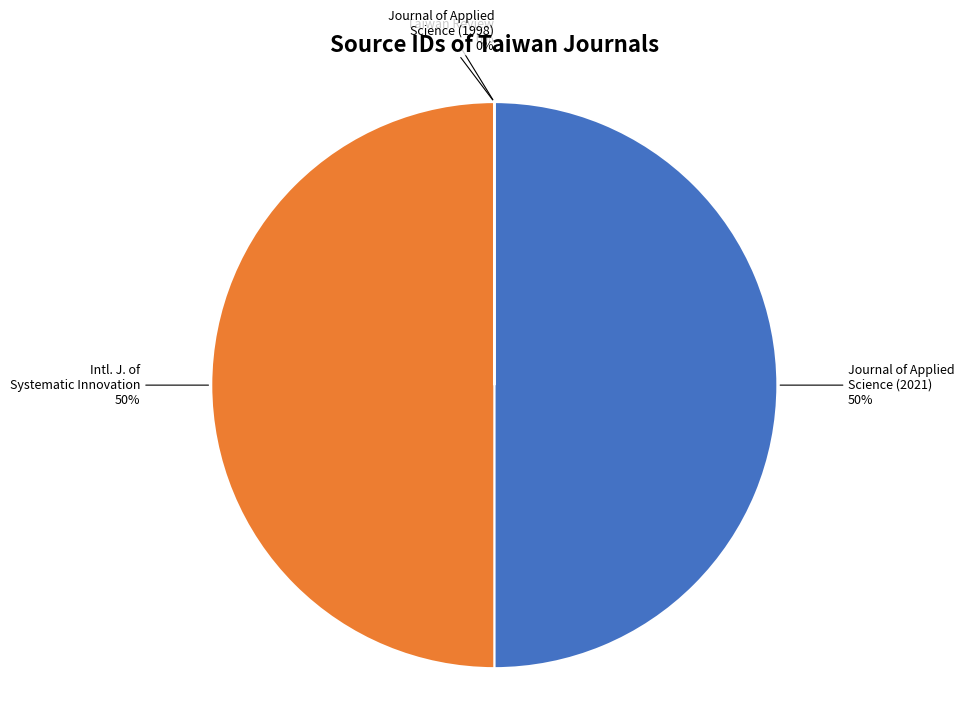

To the nearest percent, what percentage of the pie is Journal of Applied Science (2021)?

50%